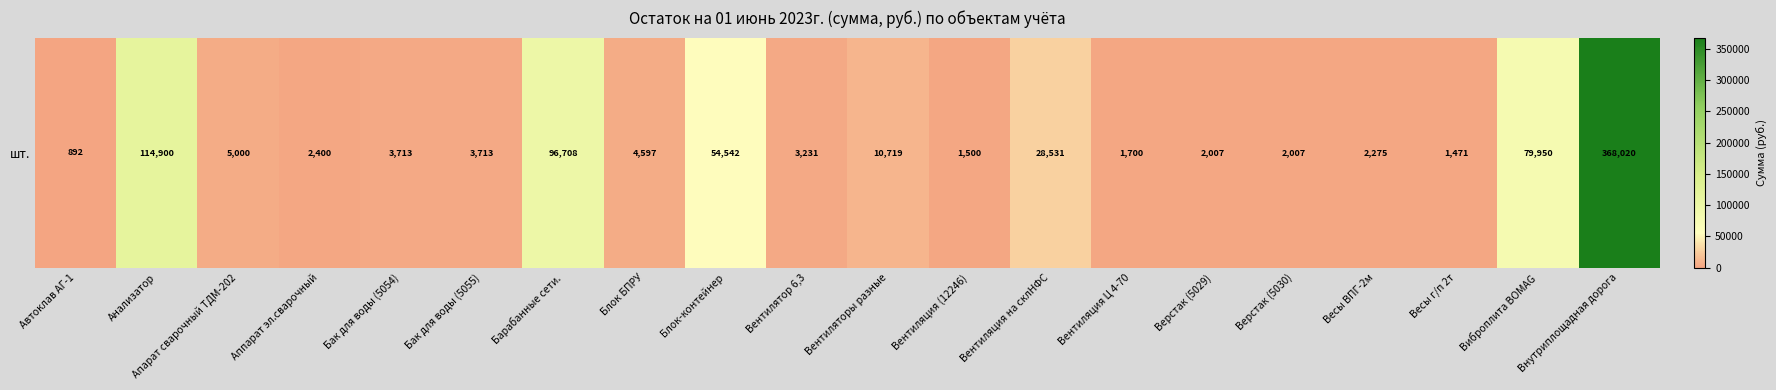

Rank the categories by value from highest to lowest.

Внутриплощадная дорога, Анализатор, Барабанные сети., Виброплита BOMAG, Блок-контейнер, Вентиляция на склНФС, Вентиляторы разные, Апарат сварочный ТДМ-202, Блок БПРУ, Бак для воды (5054), Бак для воды (5055), Вентилятор 6,3, Аппарат эл.сварочный, Весы ВПГ-2м, Верстак (5029), Верстак (5030), Вентиляция Ц 4-70, Вентиляция (12246), Весы г/п 2т, Автоклав АГ-1